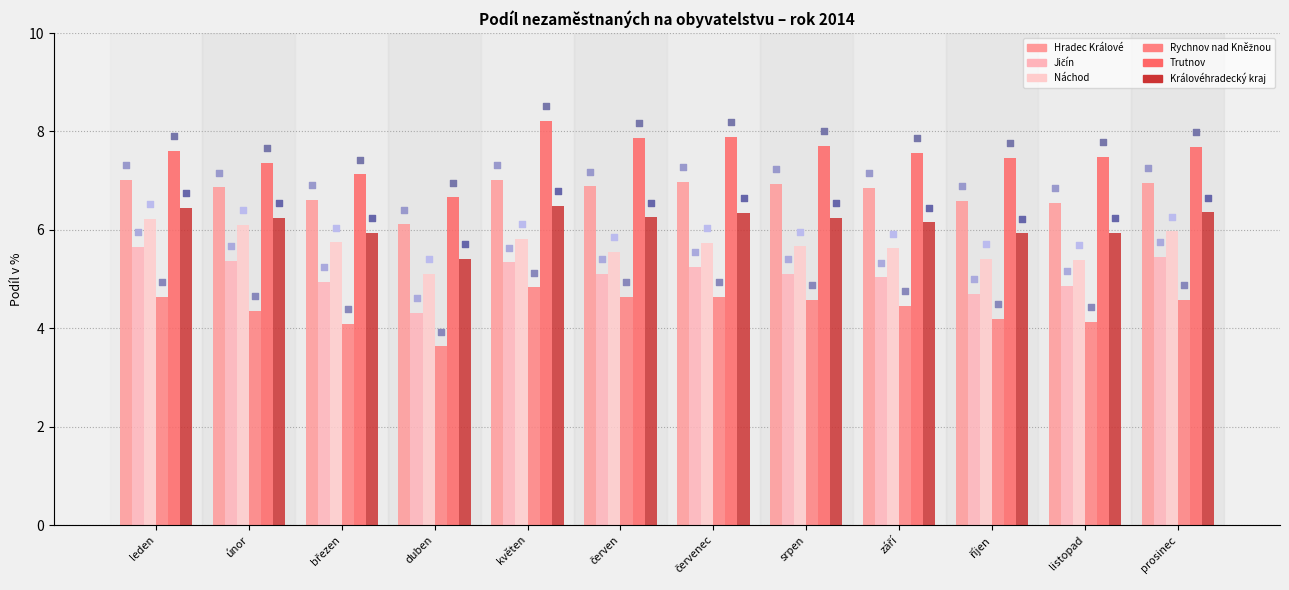

What are all the series names shown in the legend?

Hradec Králové, Jičín, Náchod, Rychnov nad Kněžnou, Trutnov, Královéhradecký kraj